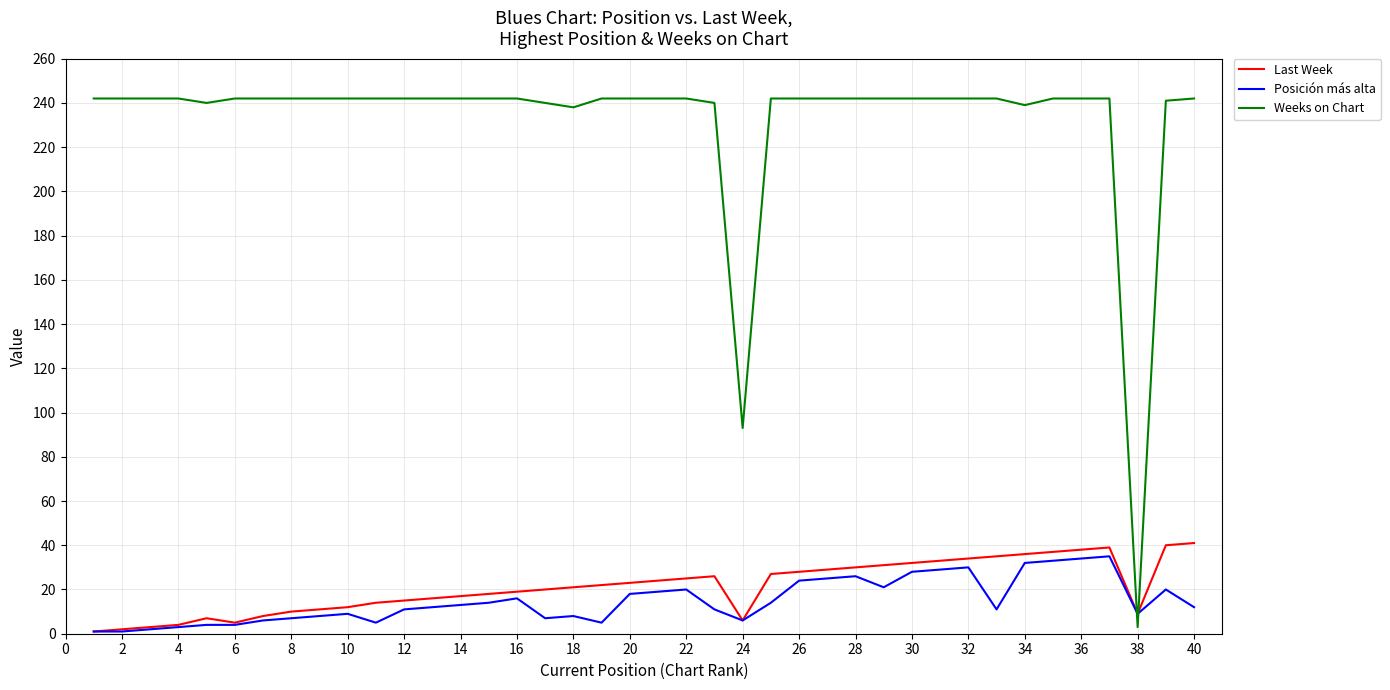

Which series has the largest total across all categories?

Weeks on Chart